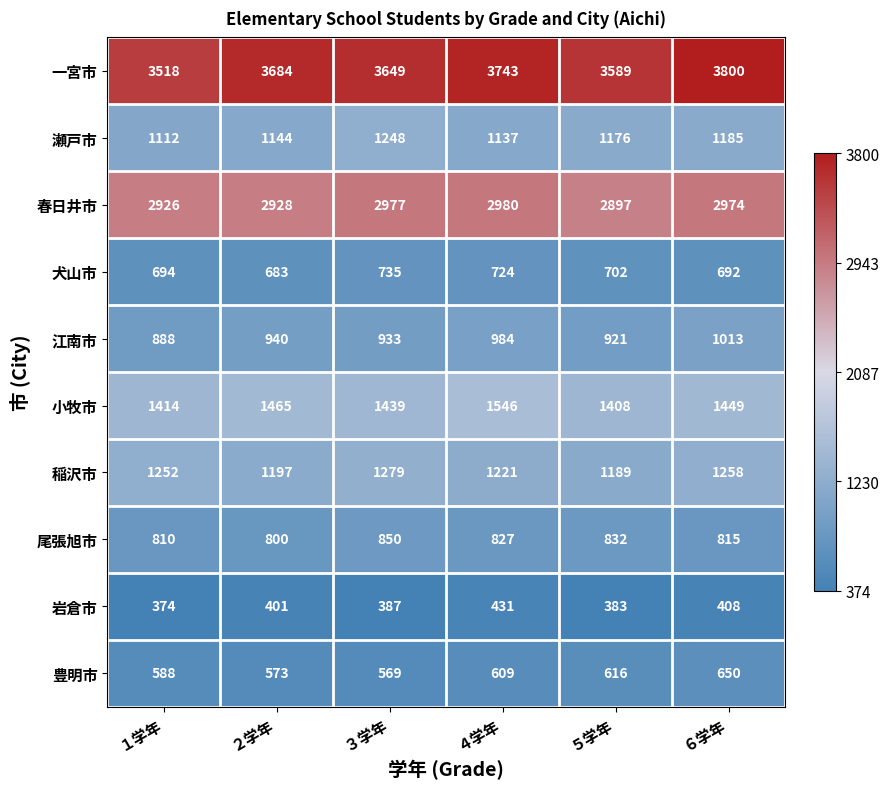

What is the sum of the 江南市 values at ６学年 and ５学年?

1934